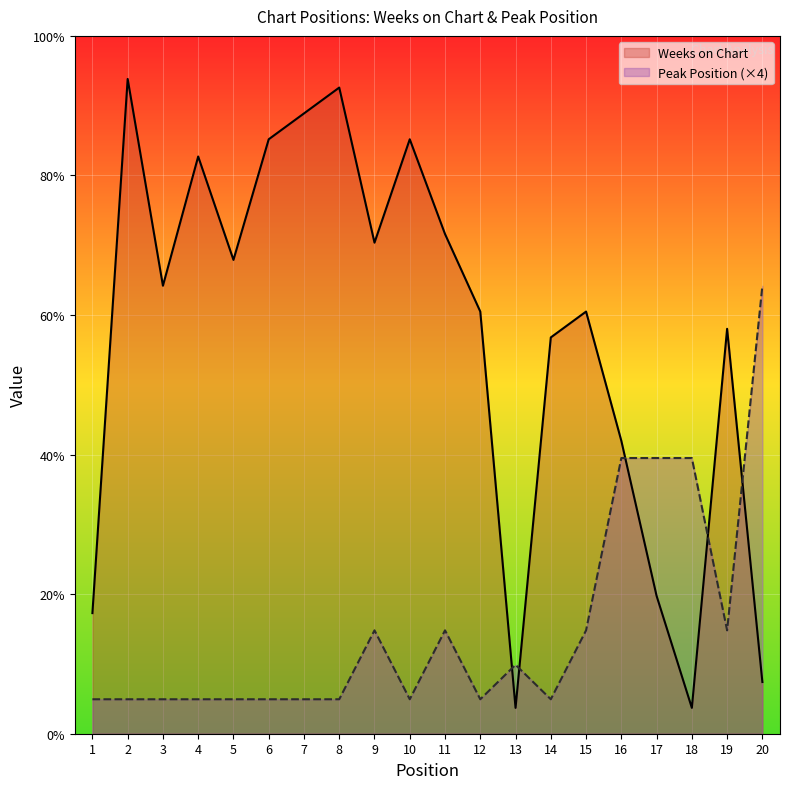

List the labels in order of Peak Position value, largest first.

20, 16, 17, 18, 9, 11, 15, 19, 13, 1, 2, 3, 4, 5, 6, 7, 8, 10, 12, 14